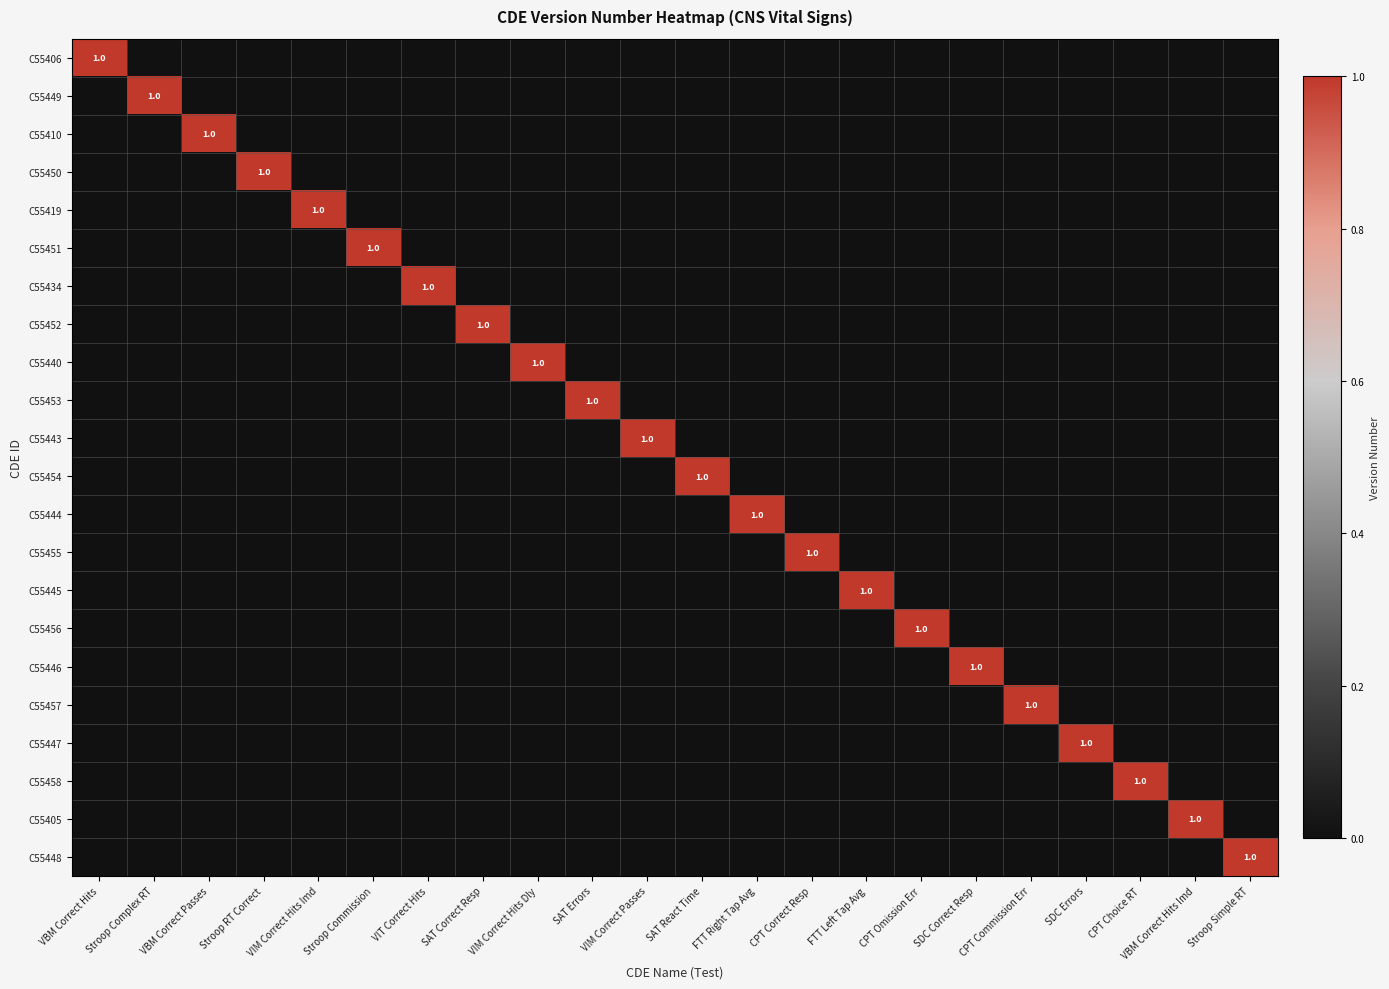

What is the difference between the maximum and minimum values in the C55450 series?

1